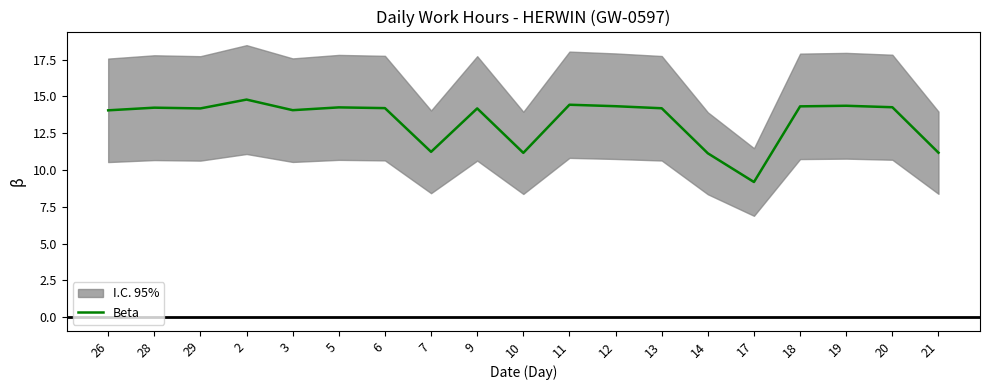

What is the label of the 6th point from the left?

5